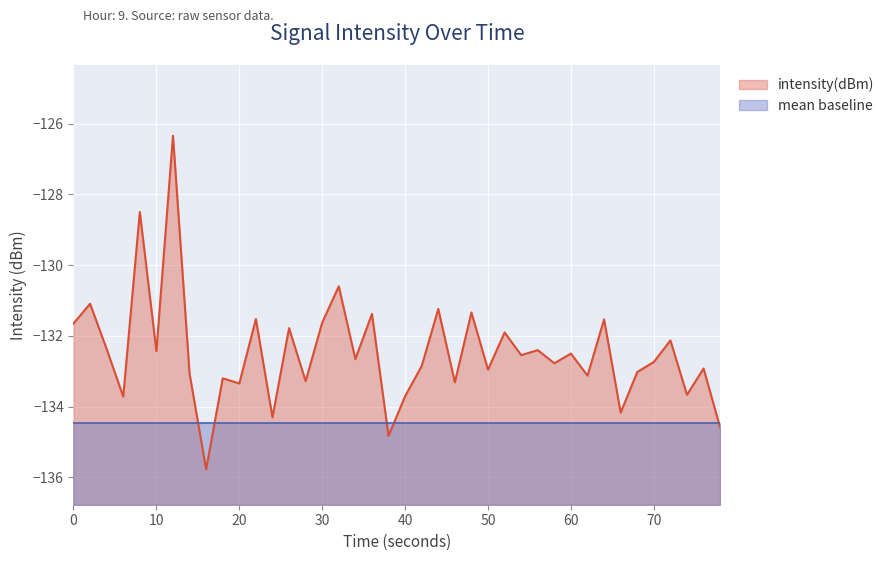

Which series has the largest range (max minus min)?

intensity(dBm)